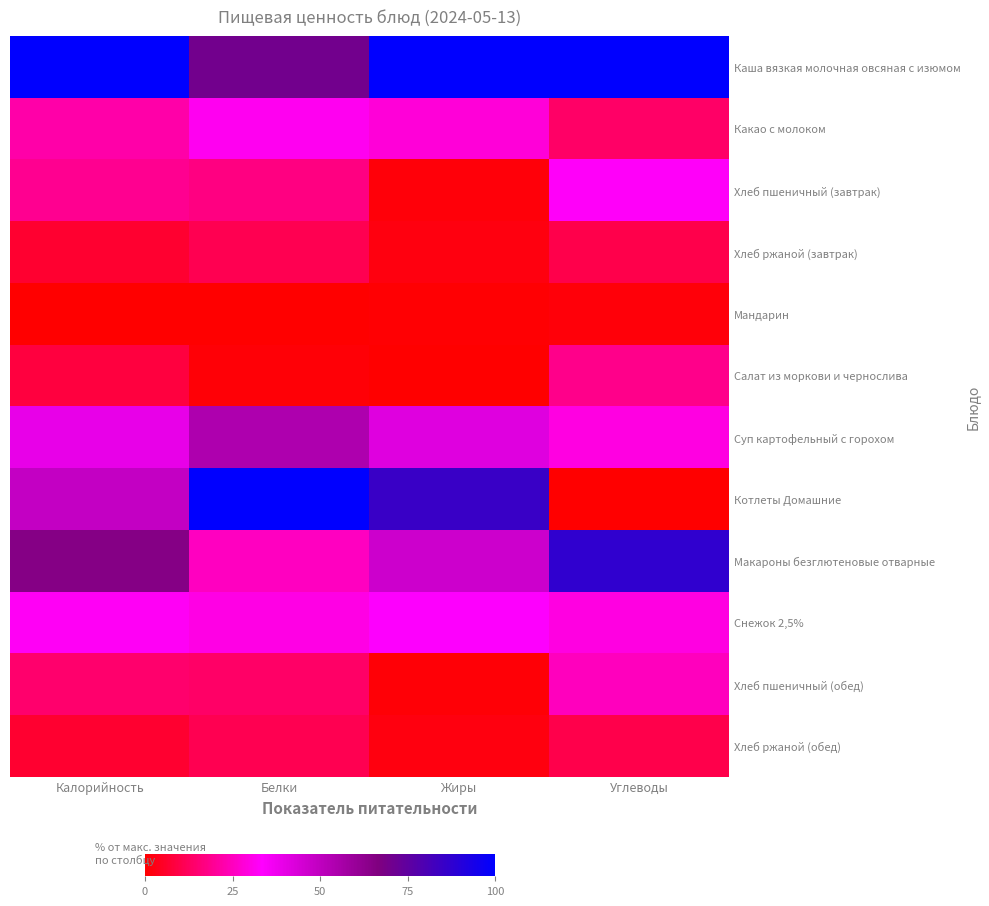

Which series has the largest total across all categories?

Каша вязкая молочная овсяная с изюмом